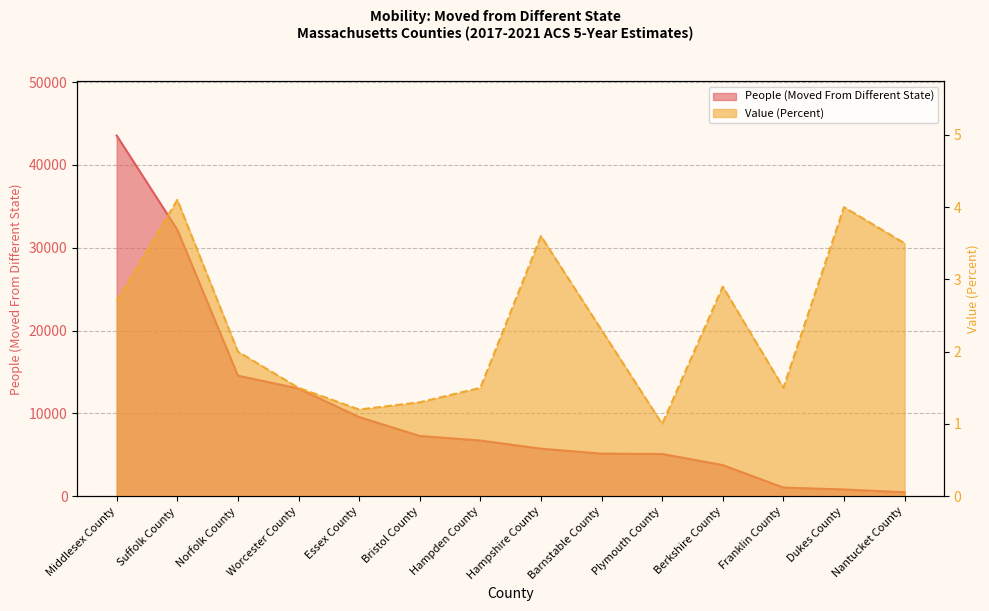

What is the label of the 14th point from the left?

Nantucket County